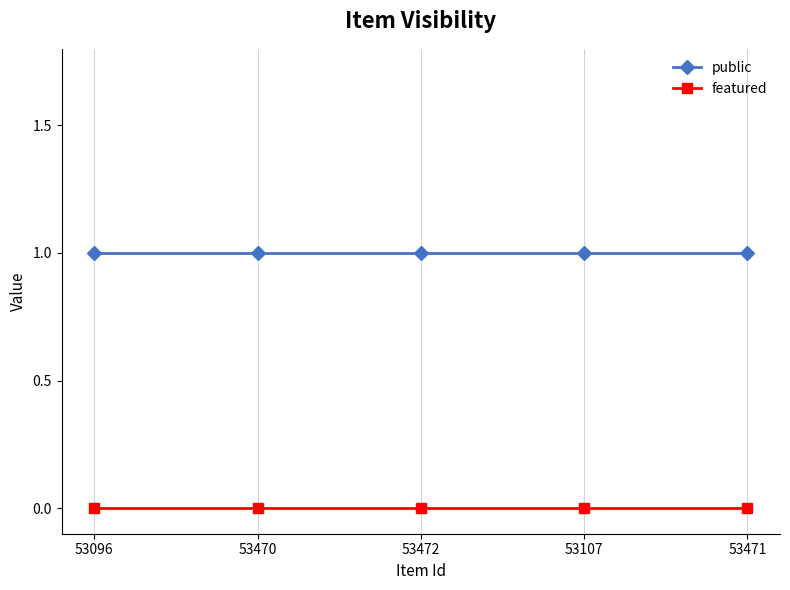

What are all the series names shown in the legend?

public, featured